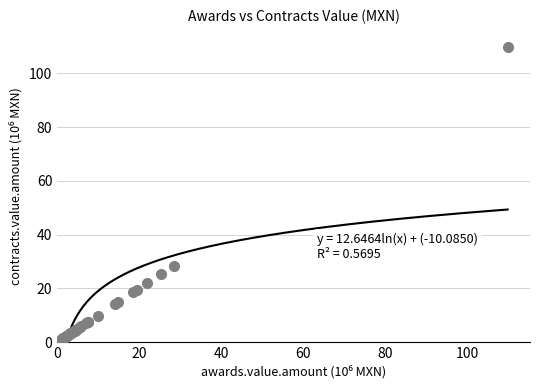

What Y value in the scatter plot is closest to 55?

28.4